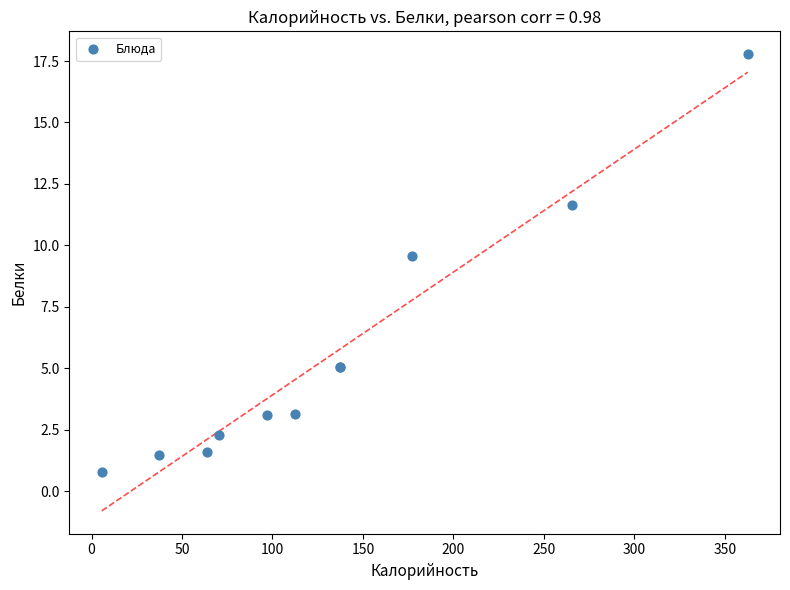

What Y value in the scatter plot is closest to 9?

9.6